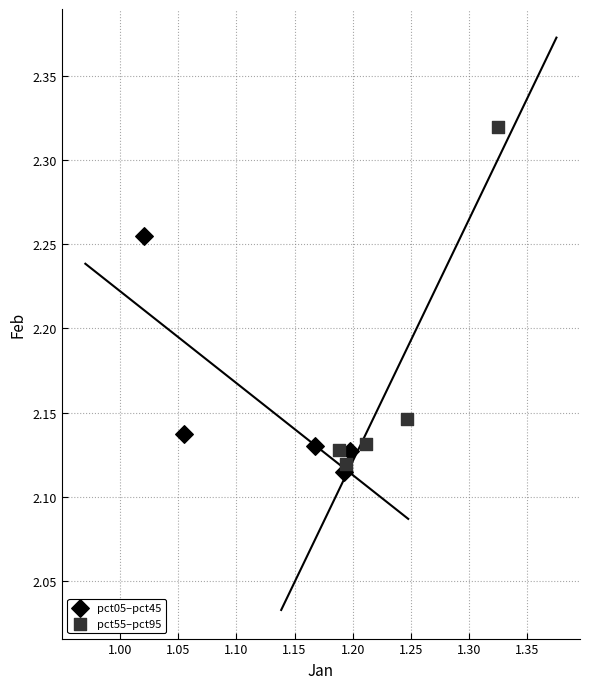

Which series reaches the maximum Y coordinate?

pct55–pct95